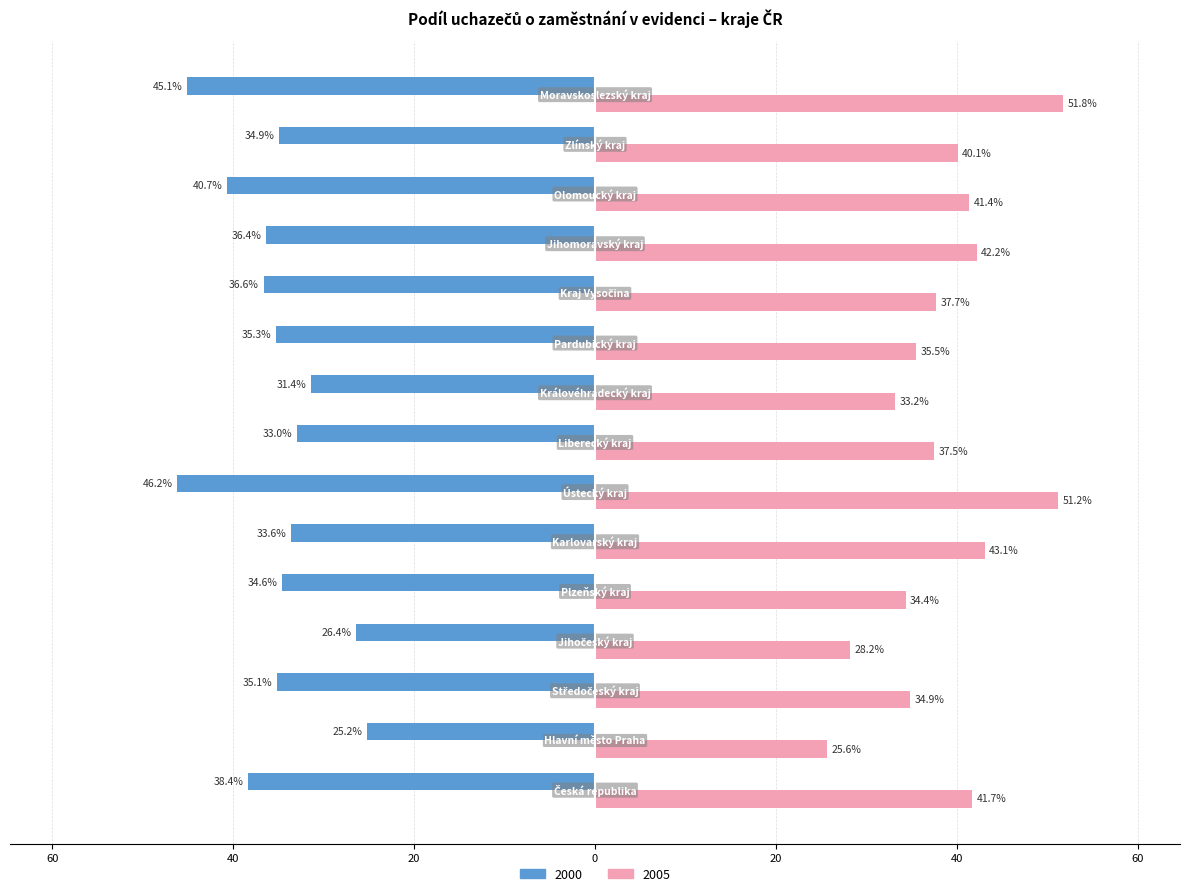

What are all the series names shown in the legend?

2000, 2005